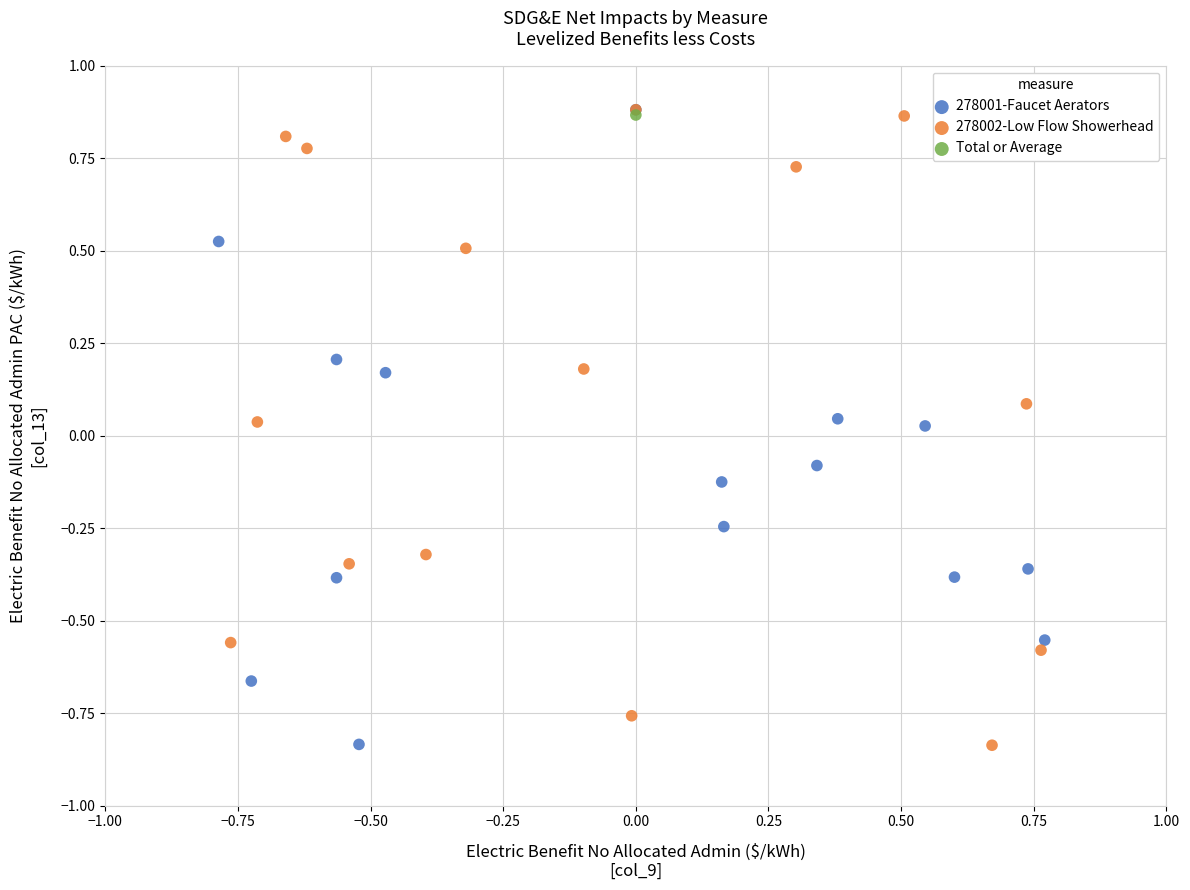

What are all the series names shown in the legend?

278001-Faucet Aerators, 278002-Low Flow Showerhead, Total or Average